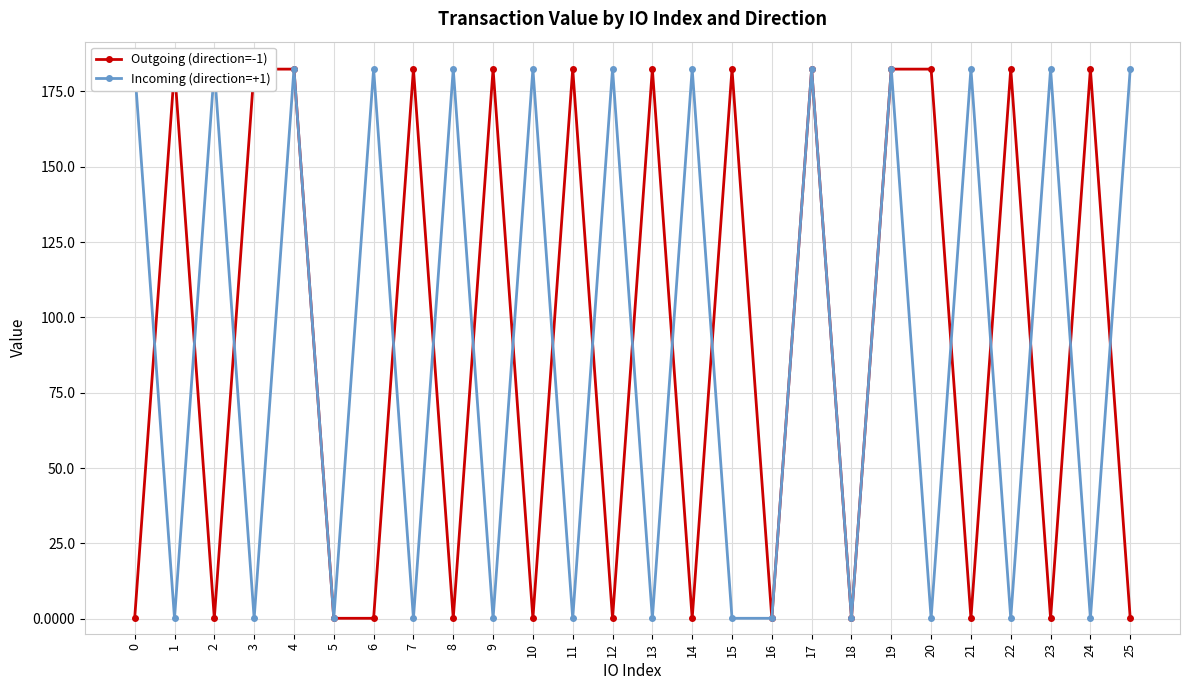

Is the value of Outgoing (direction=-1) at 12 greater than the value of Incoming (direction=+1) at 20?

No